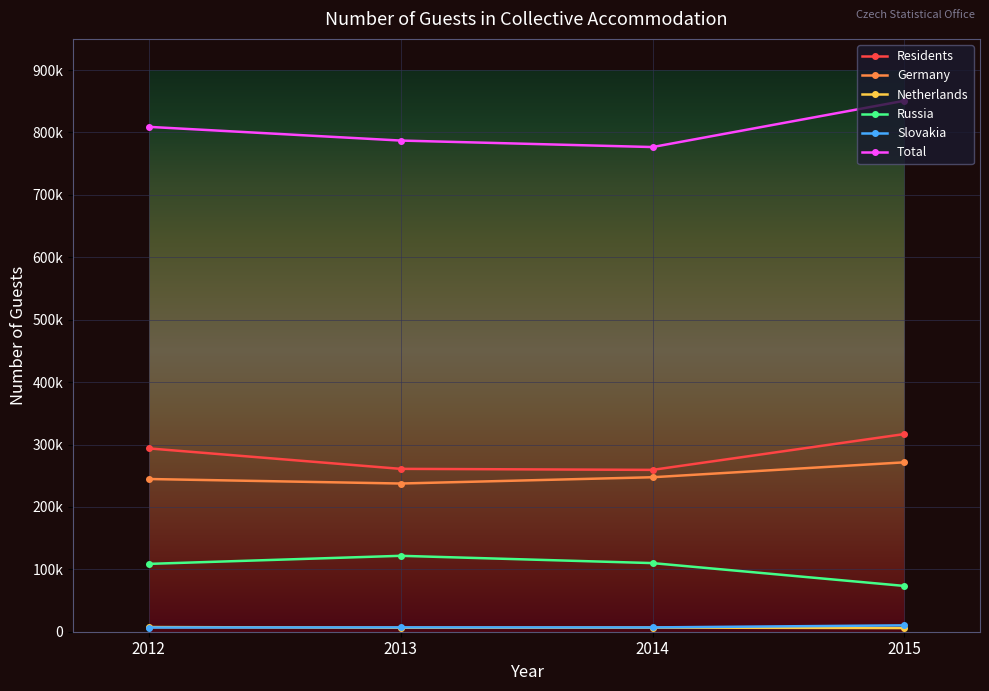

True or false: Germany and Total cross at least once.

False